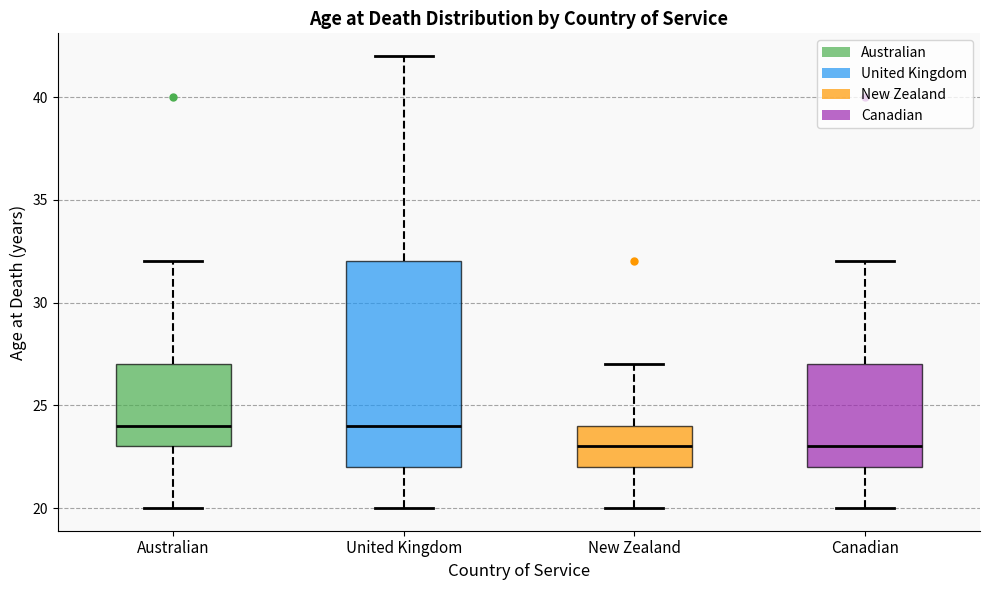

Reading left to right, read every box against the y-axis: the position of its median line, the range the box covers, and the ends of its whiskers. The values are not printed on the chart, so give them approximately, as read against the axis.

Australian: median 24, box 23 to 27, whiskers 20 to 32
United Kingdom: median 24, box 22 to 32, whiskers 20 to 42
New Zealand: median 23, box 22 to 24, whiskers 20 to 27
Canadian: median 23, box 22 to 27, whiskers 20 to 32